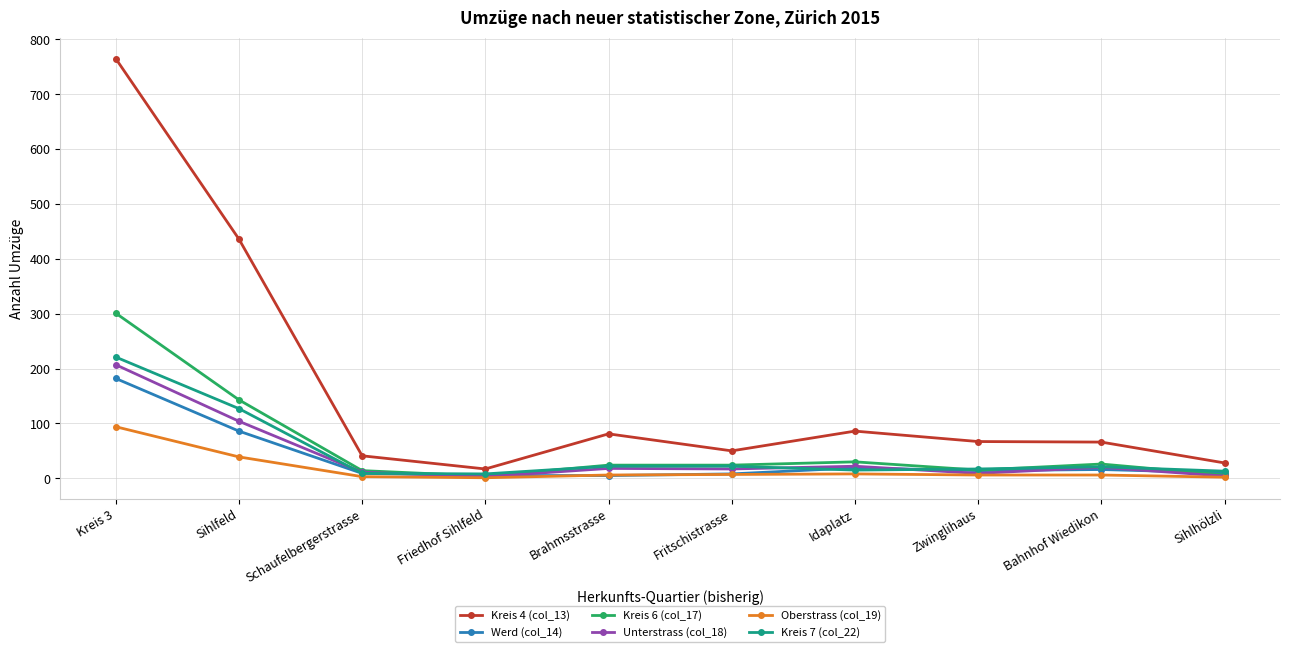

Is the value of Werd (col_14) at Friedhof Sihlfeld greater than the value of Kreis 6 (col_17) at Sihlfeld?

No